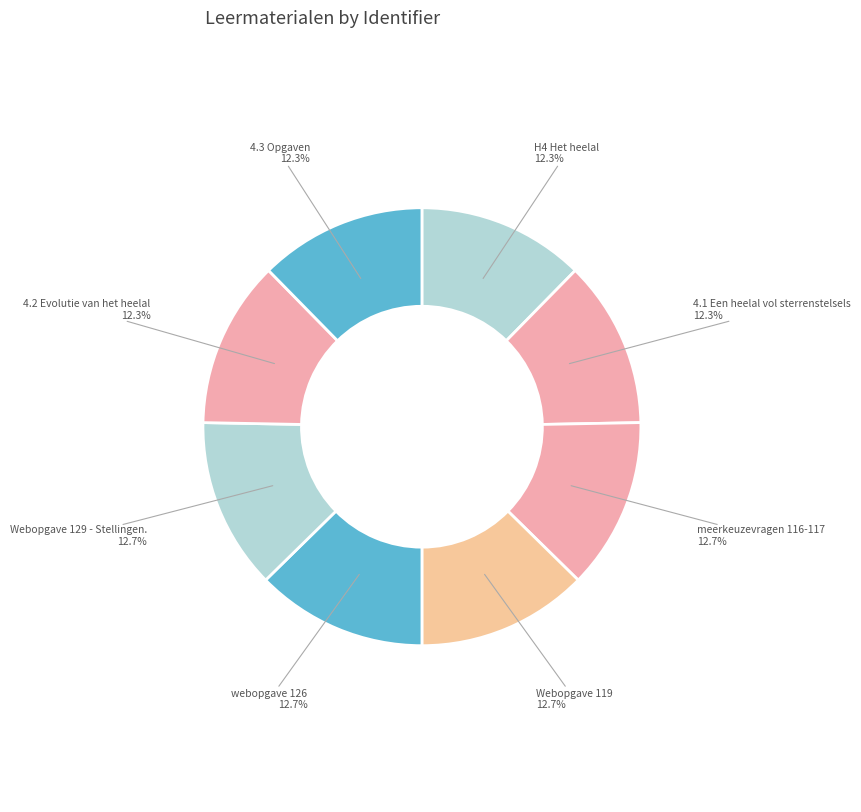

What is the ratio of the value at 4.1 Een heelal vol sterrenstelsels to the value at 4.2 Evolutie van het heelal?

1.0